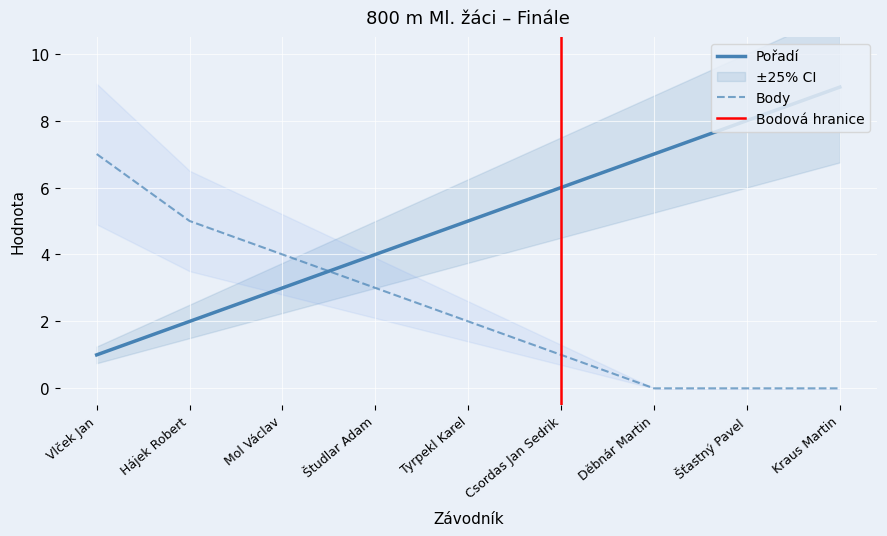

What is the difference between the maximum and minimum values in the Pořadí series?

8